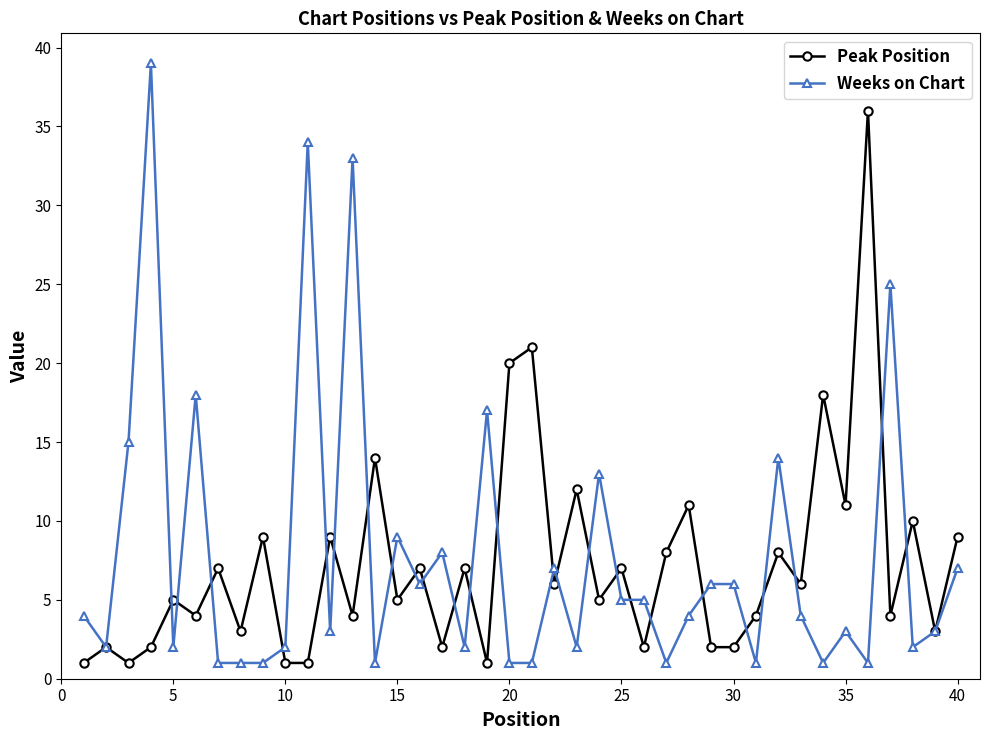

How many data points does each series have?

40